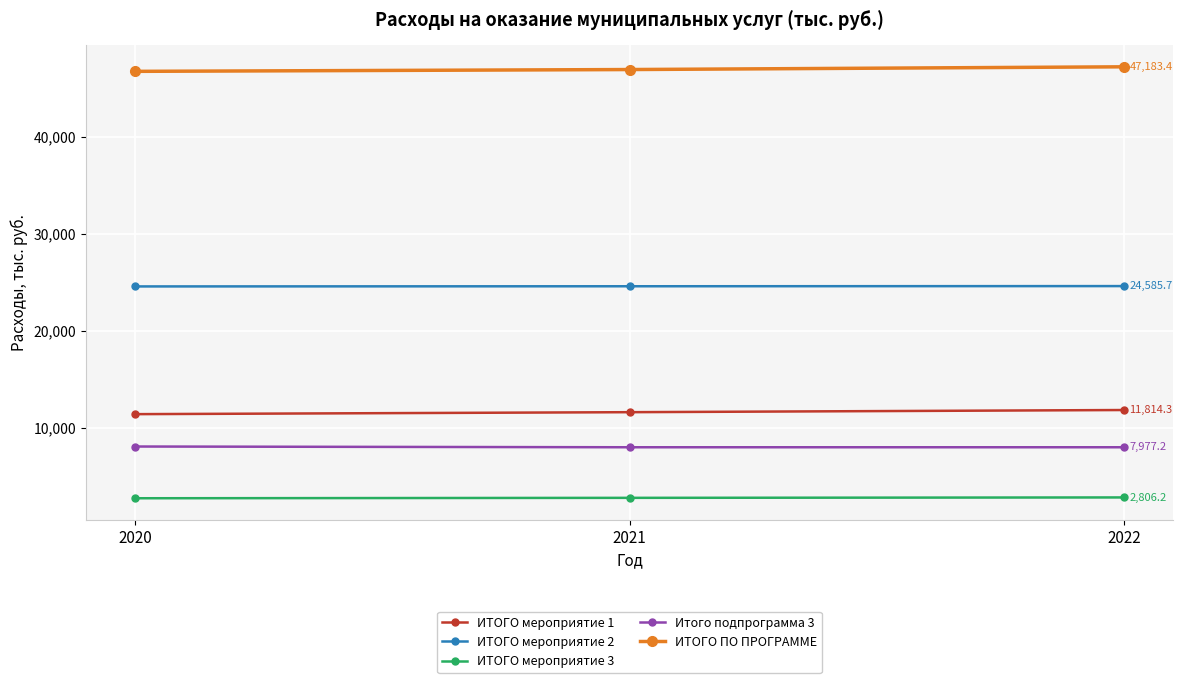

What is the difference between the highest and lowest values at 2021?

44137.5